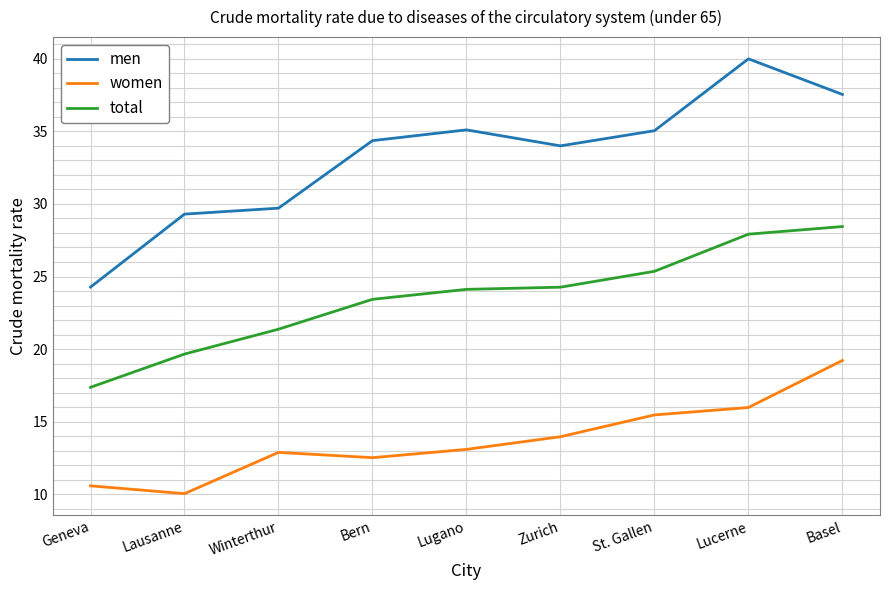

At how many categories does at least one series exceed 17?

9